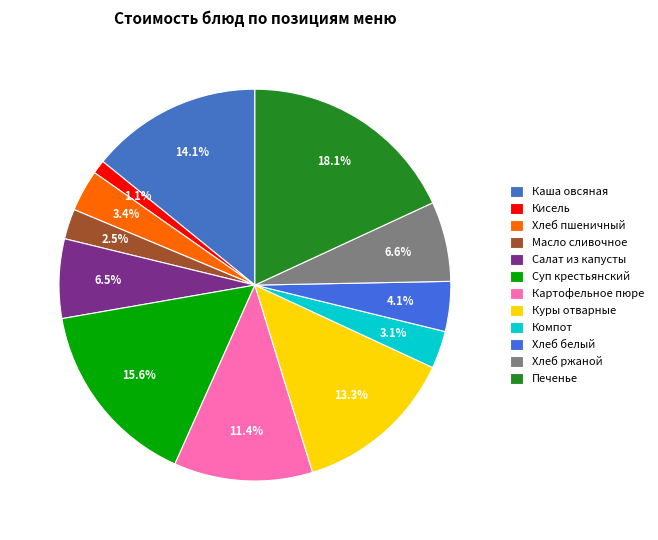

To the nearest percent, what is the difference between the largest and smallest slice percentages?

17%